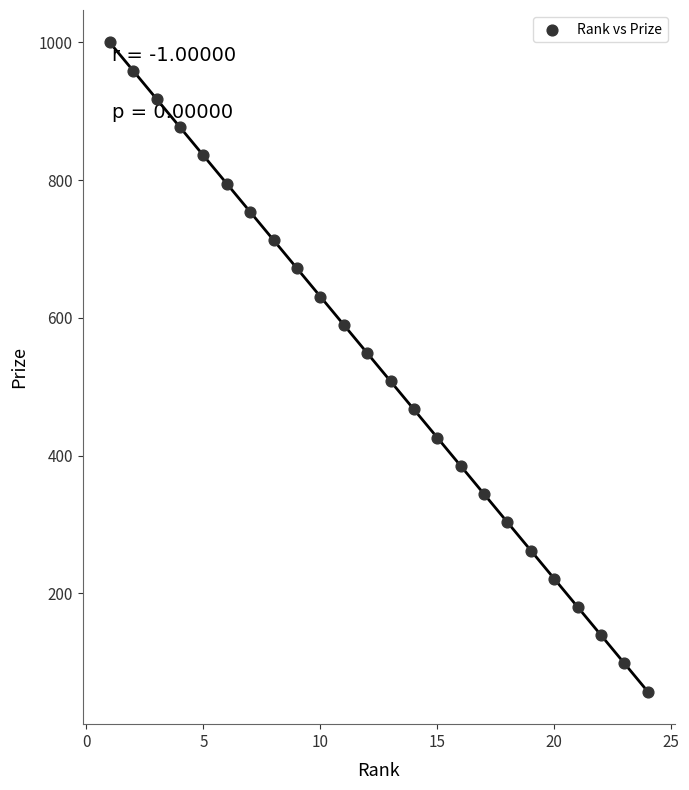

What is the range of Y values (max minus min)?

943